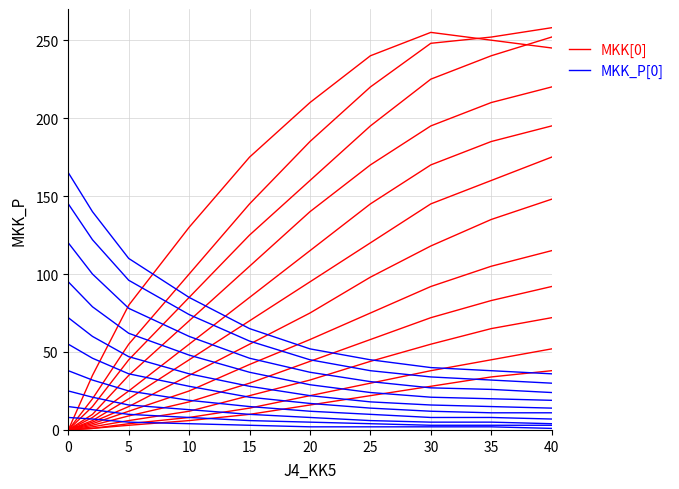

The MKK_P[0] series shows 96 at 5. True or false?

False